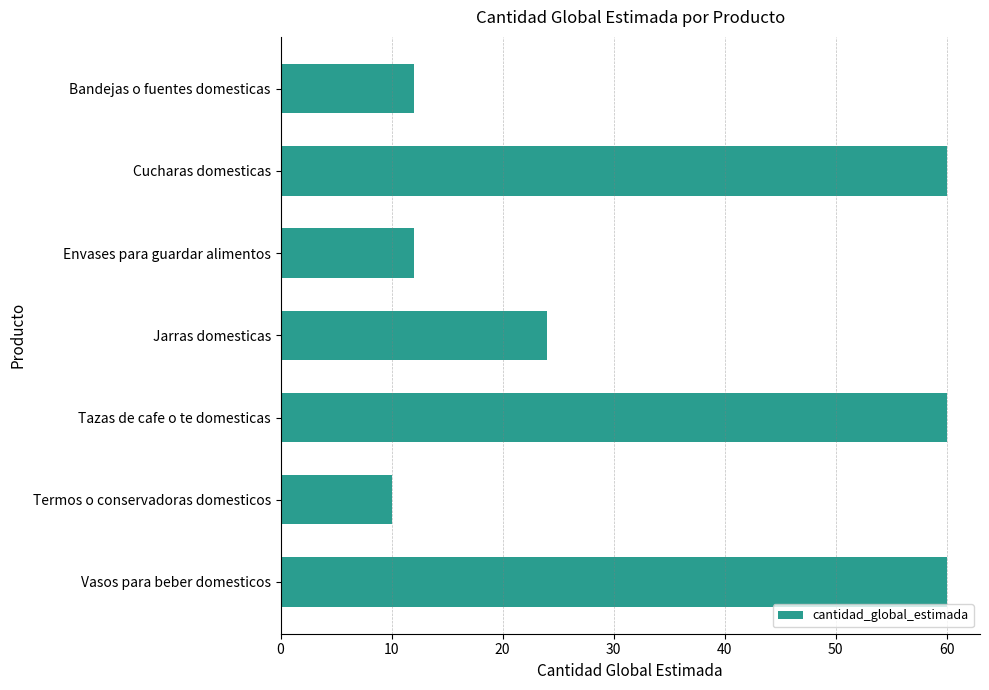

Which label corresponds to the smallest value in the chart?

Termos o conservadoras domesticos